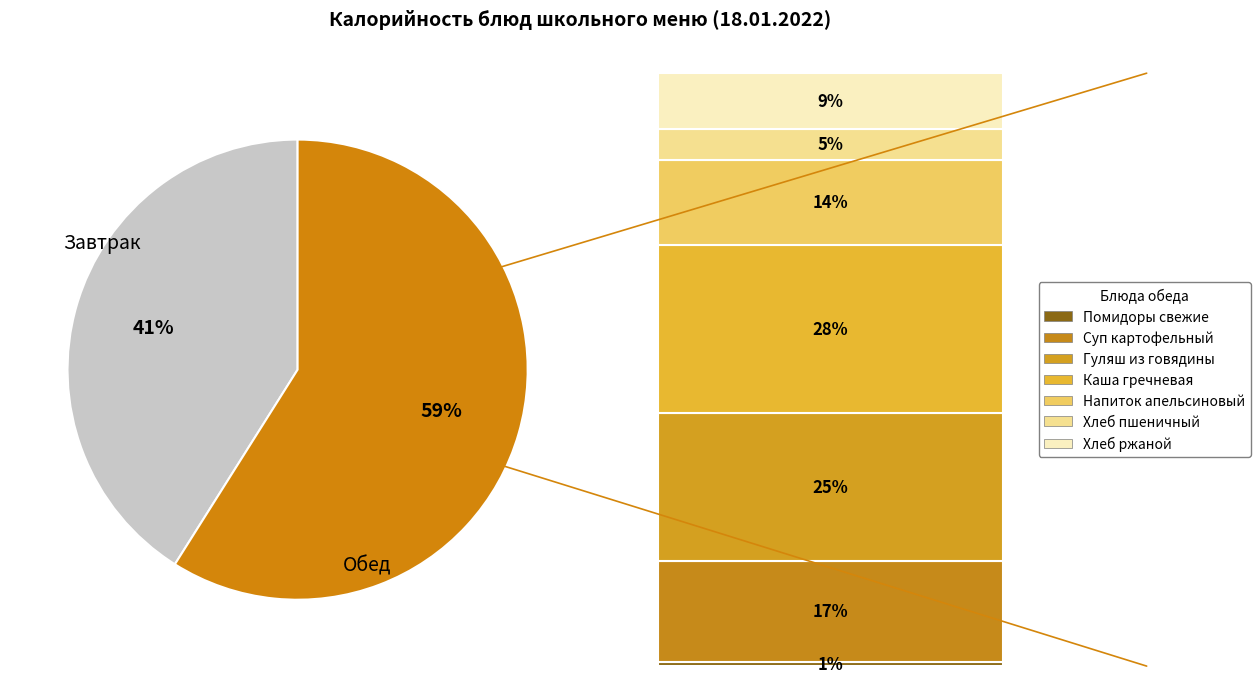

To the nearest percent, what is the difference between the largest and smallest slice percentages?

18%